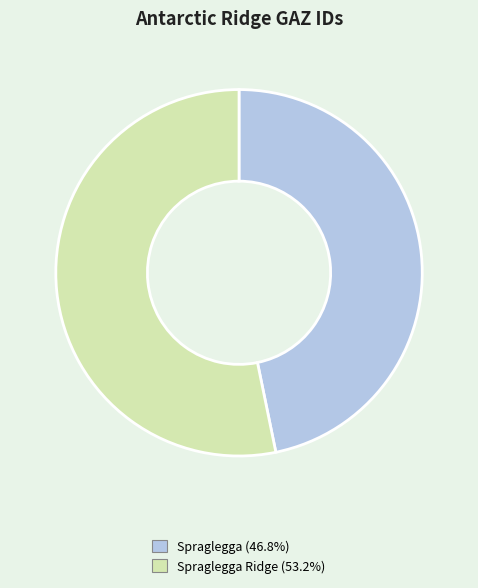

Is there a majority slice in this chart?

Yes